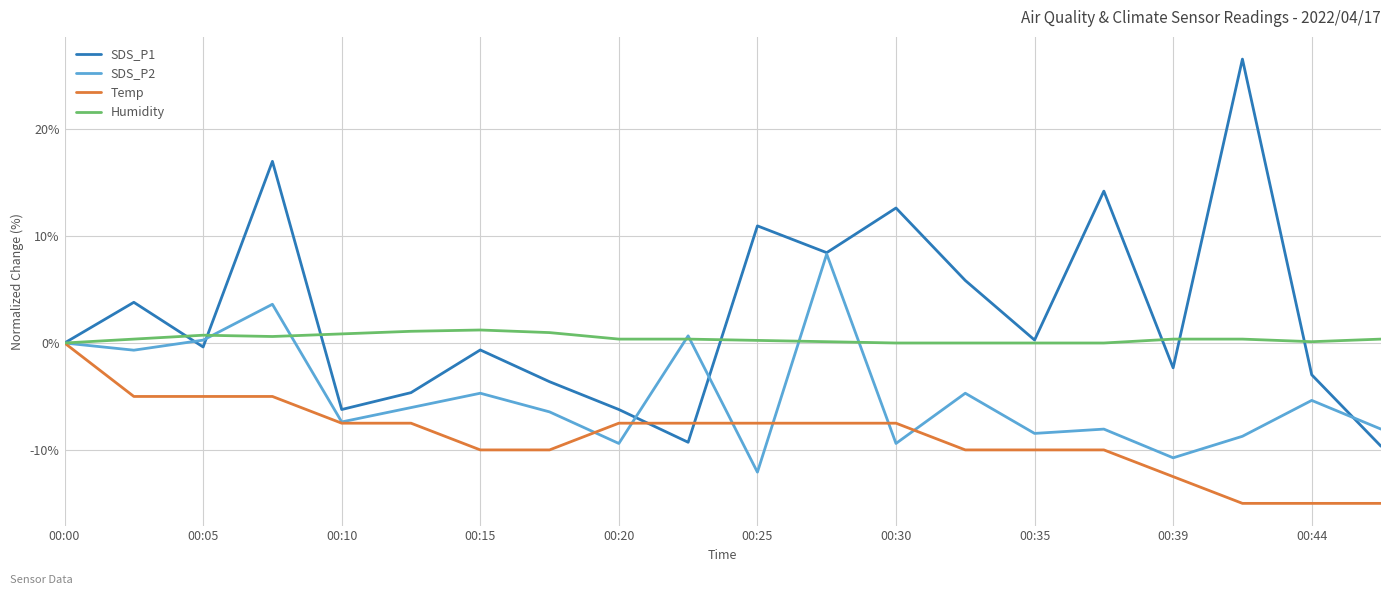

What is the smallest value displayed?

-15.0